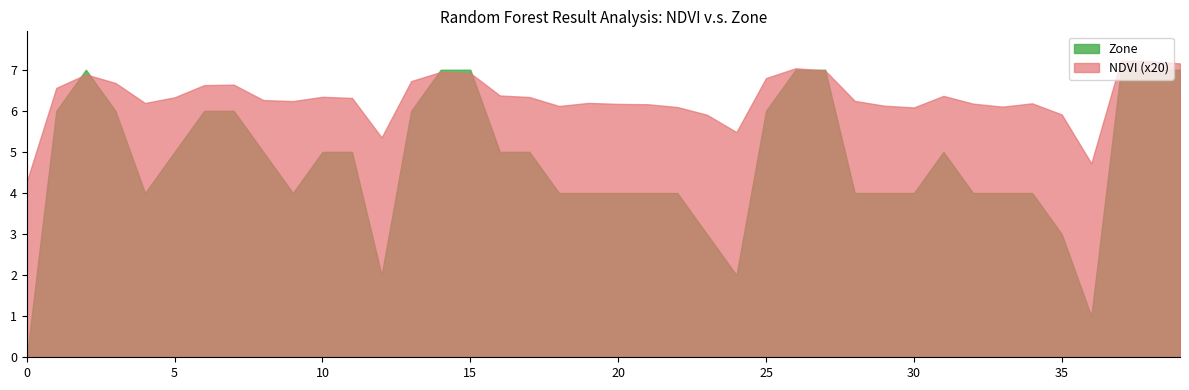

Rank the series at 5 from highest to lowest value.

NDVI (x20), Zone